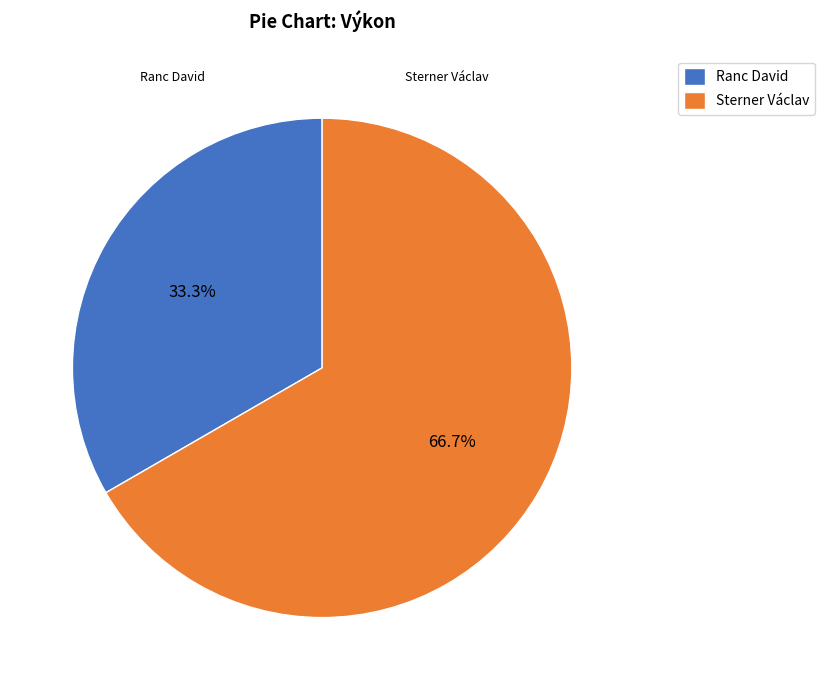

True or false: Sterner Václav accounts for 74% of the total.

False